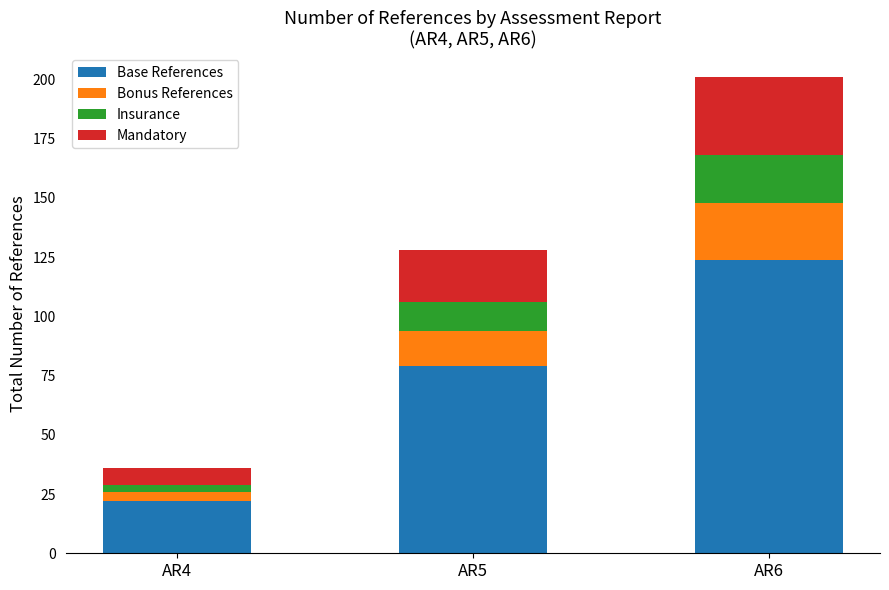

What is the highest value of the Base References series?

124